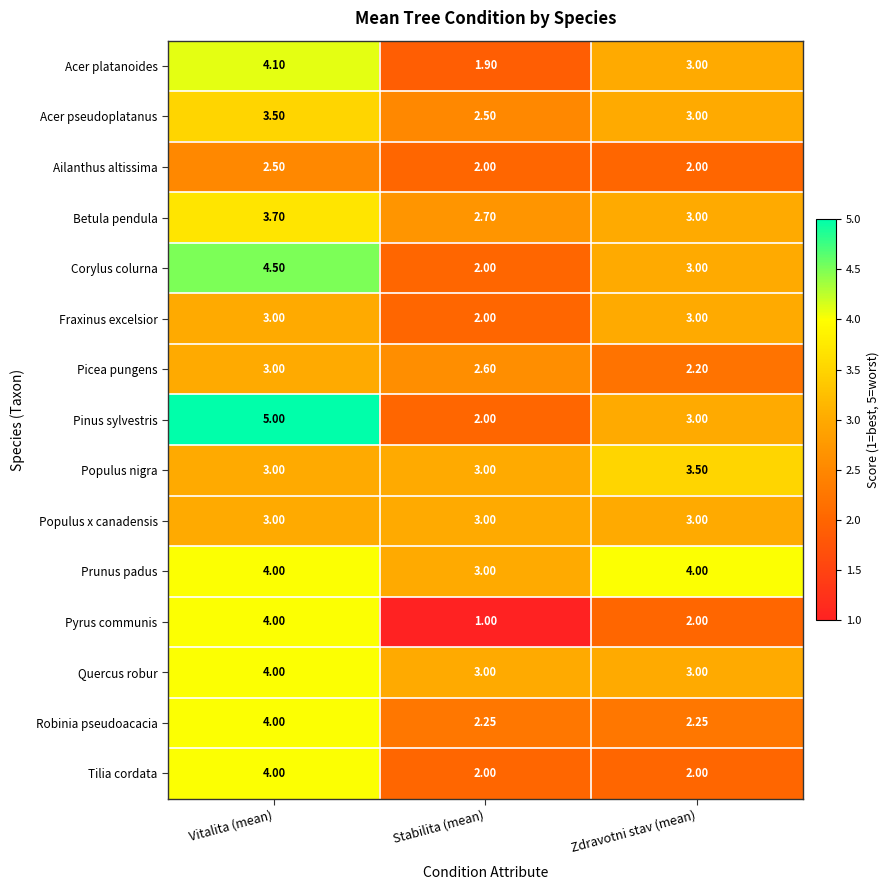

Which category has the highest value across all series?

Vitalita (mean)